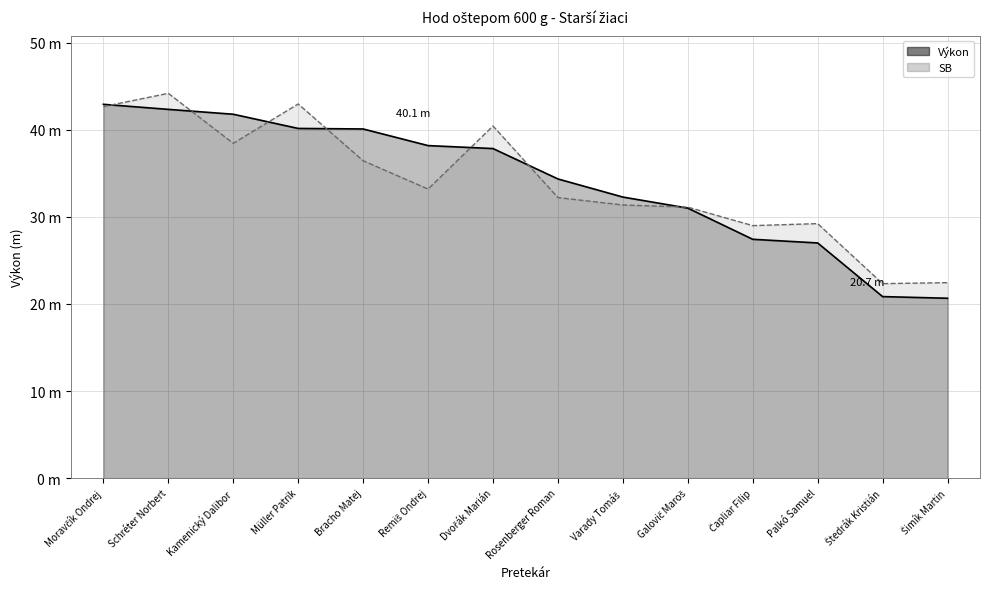

What are all the series names shown in the legend?

Výkon, SB